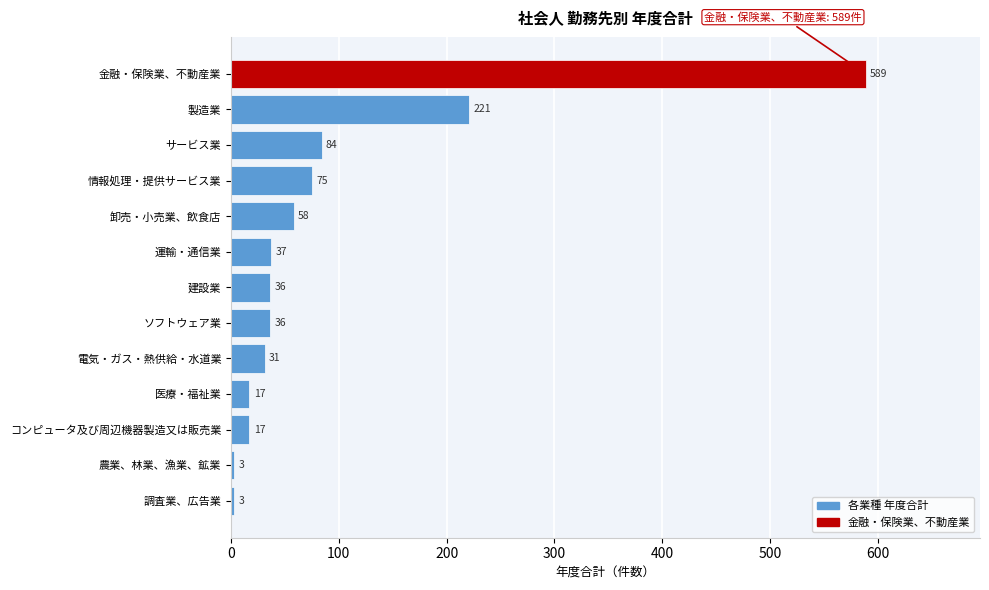

Reading top to bottom, extract all data points from this chart.

589	221	84	75	58	37	36	36	31	17	17	3	3